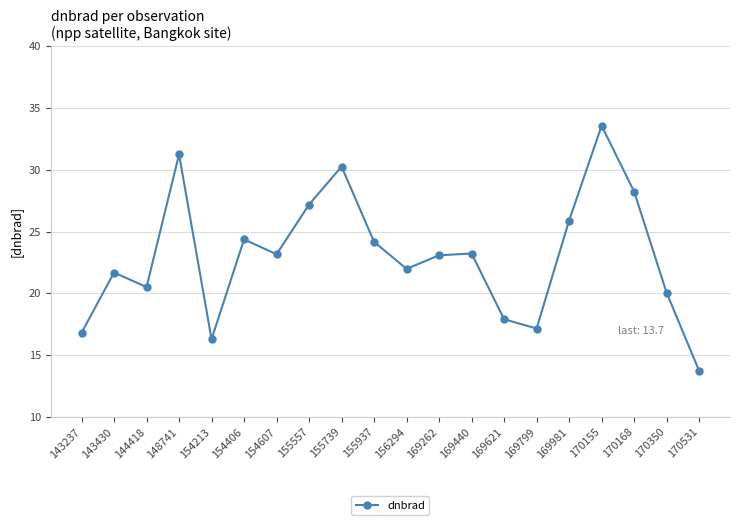

What is the maximum value shown in the chart?

33.6